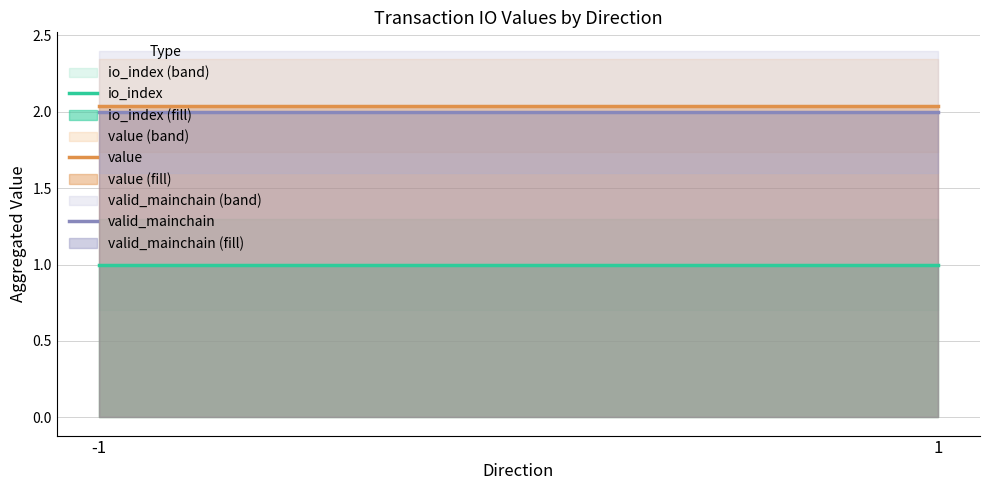

Reading right to left, list all the values displayed in this chart.

io_index: 1.0	1.0
value: 2.0	2.0
valid_mainchain: 2.0	2.0